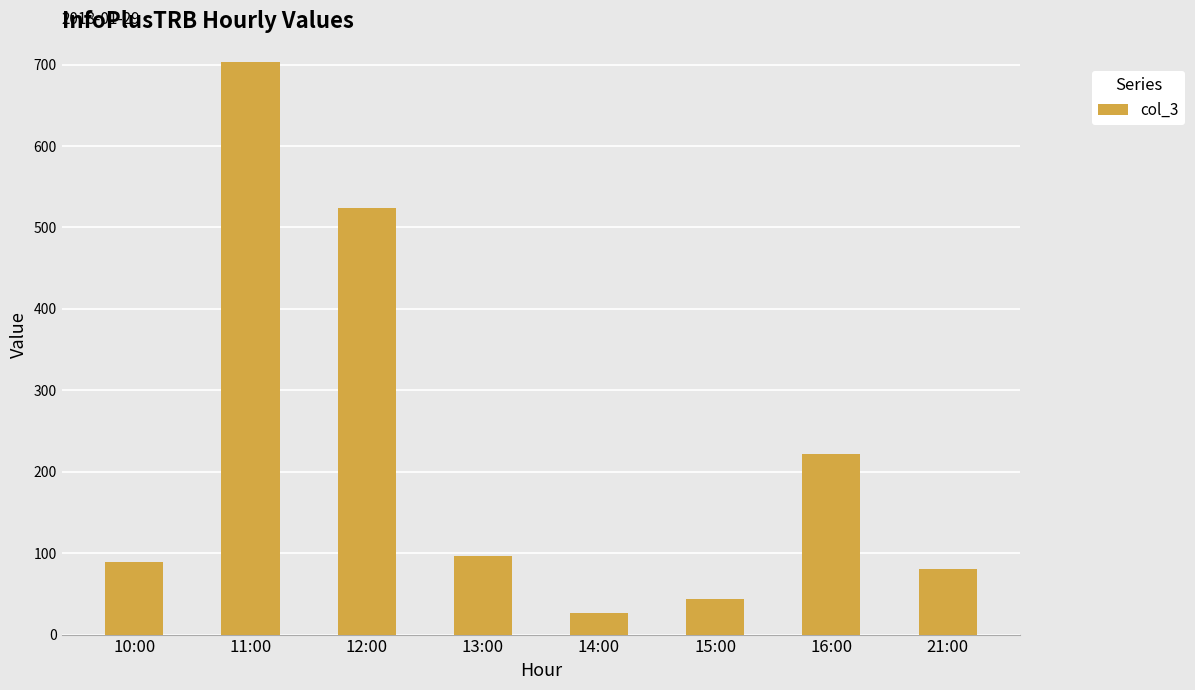

What is the change in value from 10:00 to 13:00?

+7